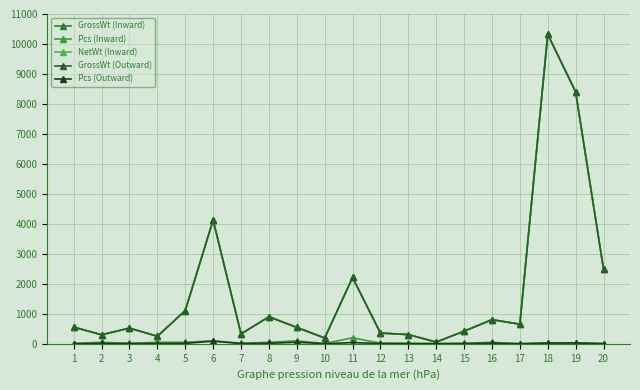

In Pcs (Inward), how many points are lower than both neighbors (excluding endpoints)?

5